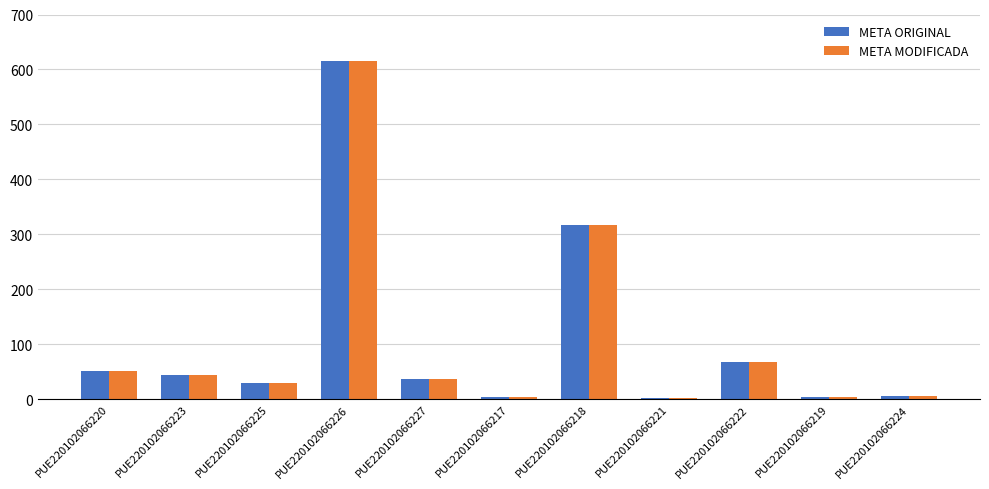

What are all the series names shown in the legend?

META ORIGINAL, META MODIFICADA